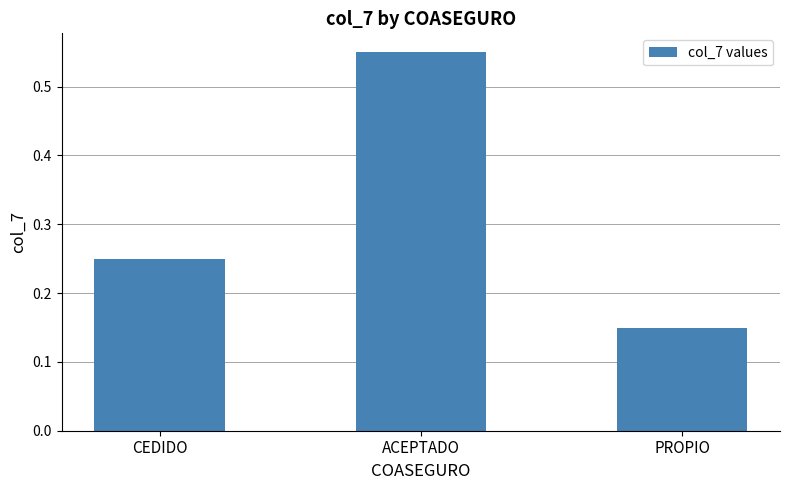

Which has a higher value, CEDIDO or ACEPTADO?

ACEPTADO